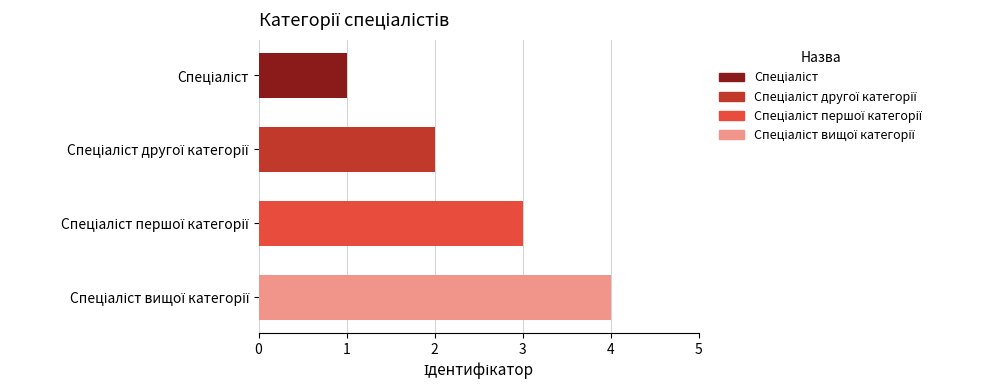

What is the difference between the maximum and minimum values?

3